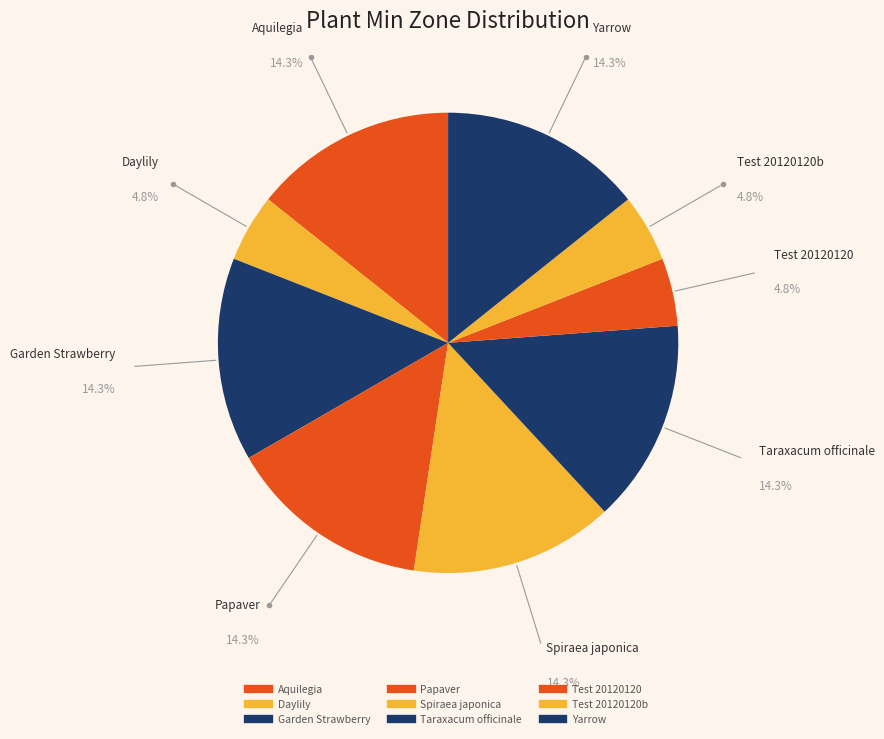

How many slices are in this pie chart?

9